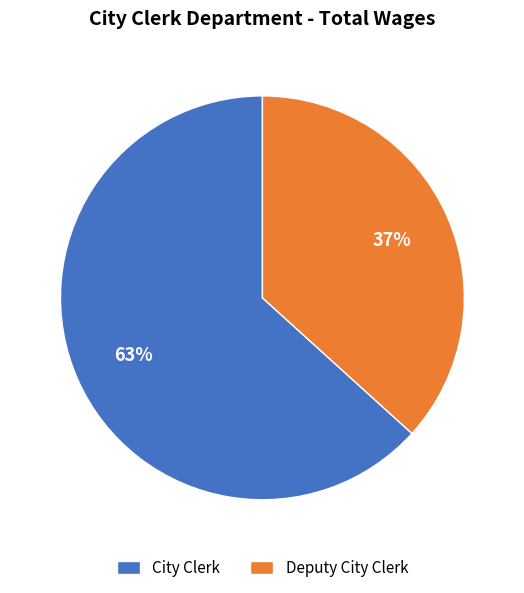

To the nearest percent, what is the combined percentage of City Clerk and Deputy City Clerk?

100%